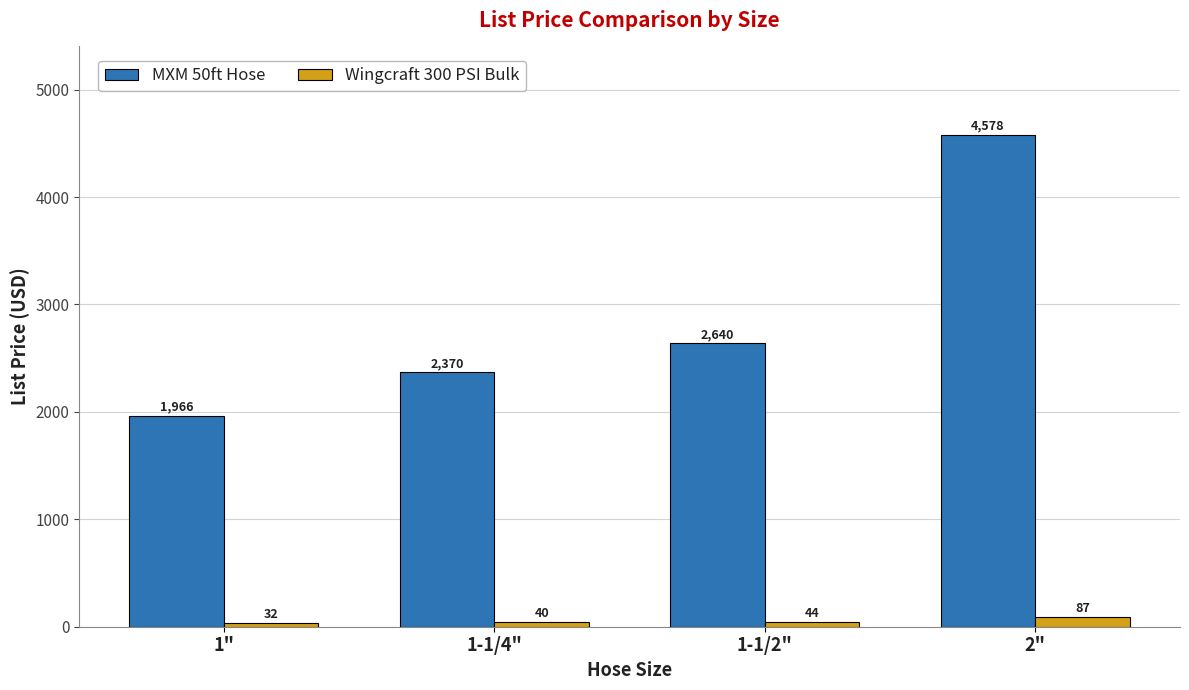

Which series changed the most between 1-1/2" and 2"?

MXM 50ft Hose